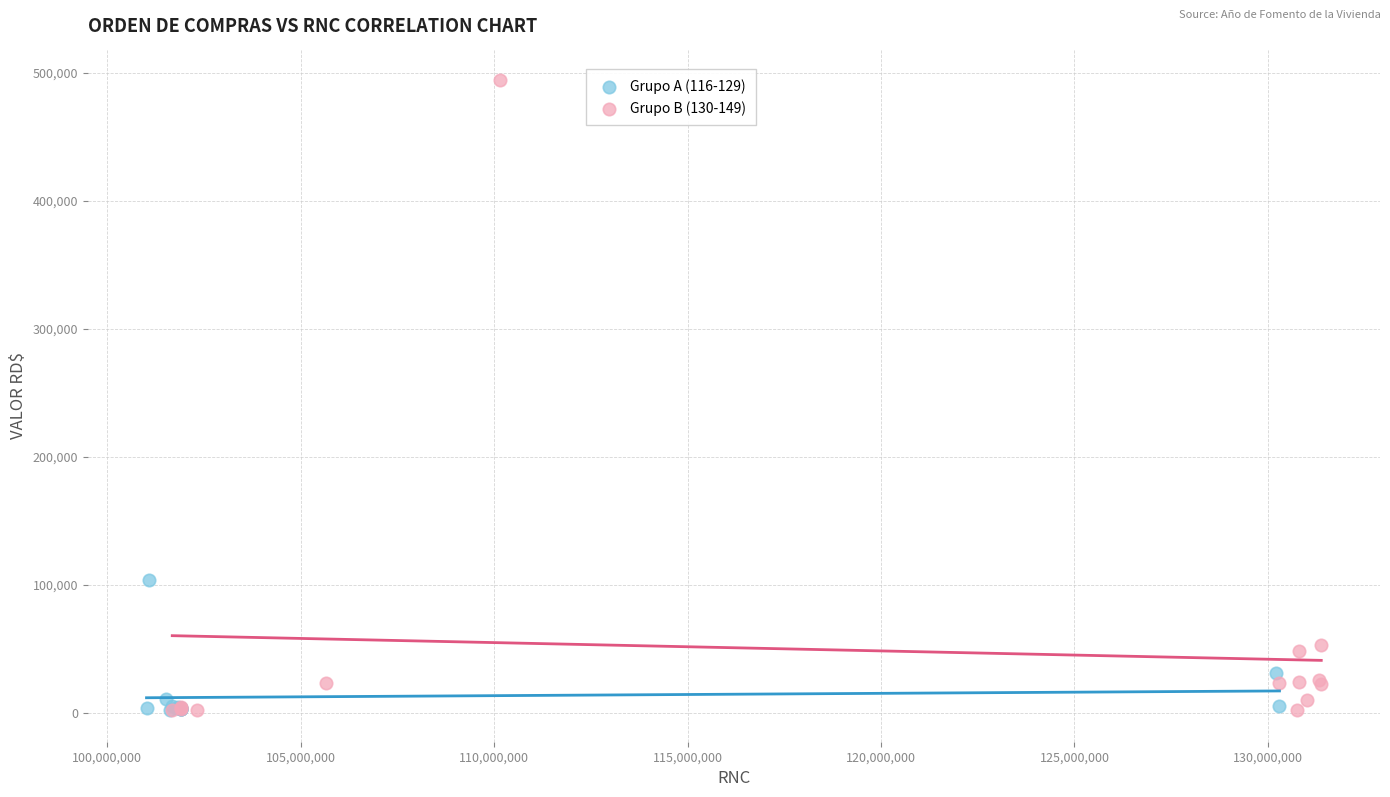

What are all the series names shown in the legend?

Grupo A (116-129), Grupo B (130-149)